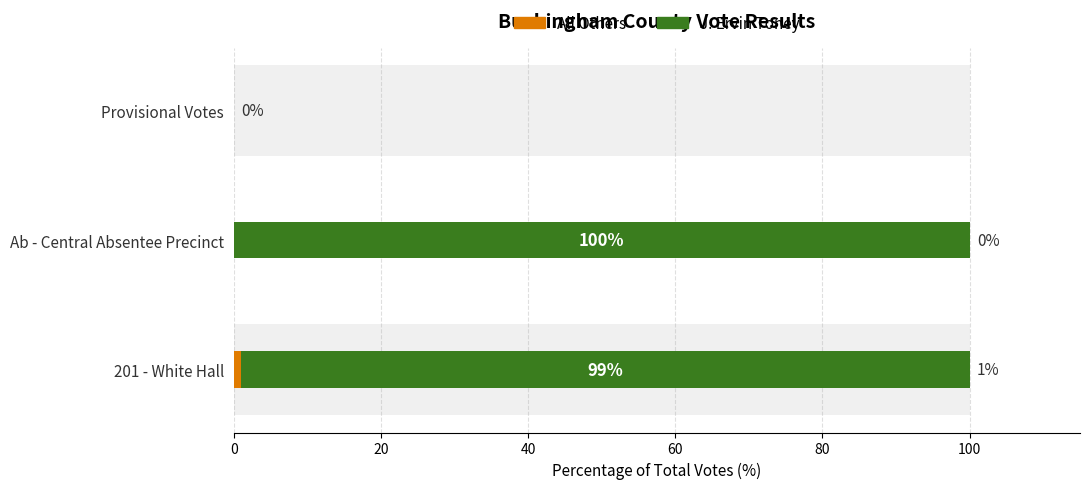

Which series has the largest total across all categories?

J. Ervin Toney